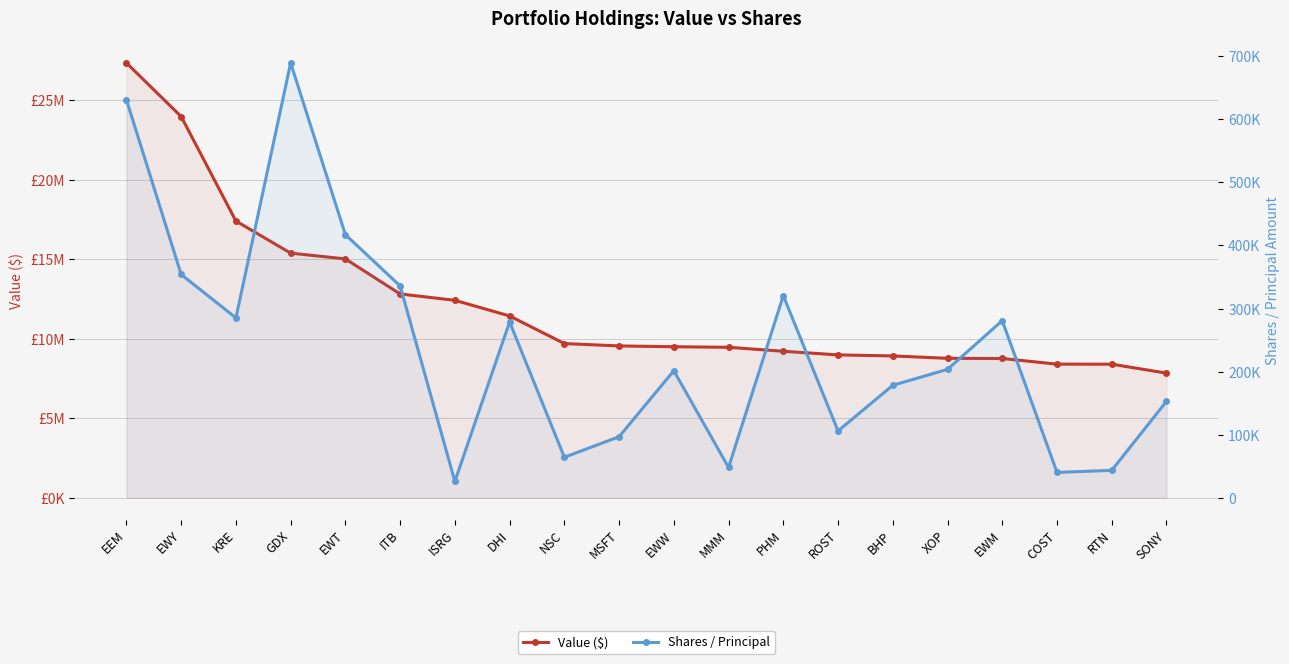

True or false: Value ($) and Shares / Principal cross at least once.

False